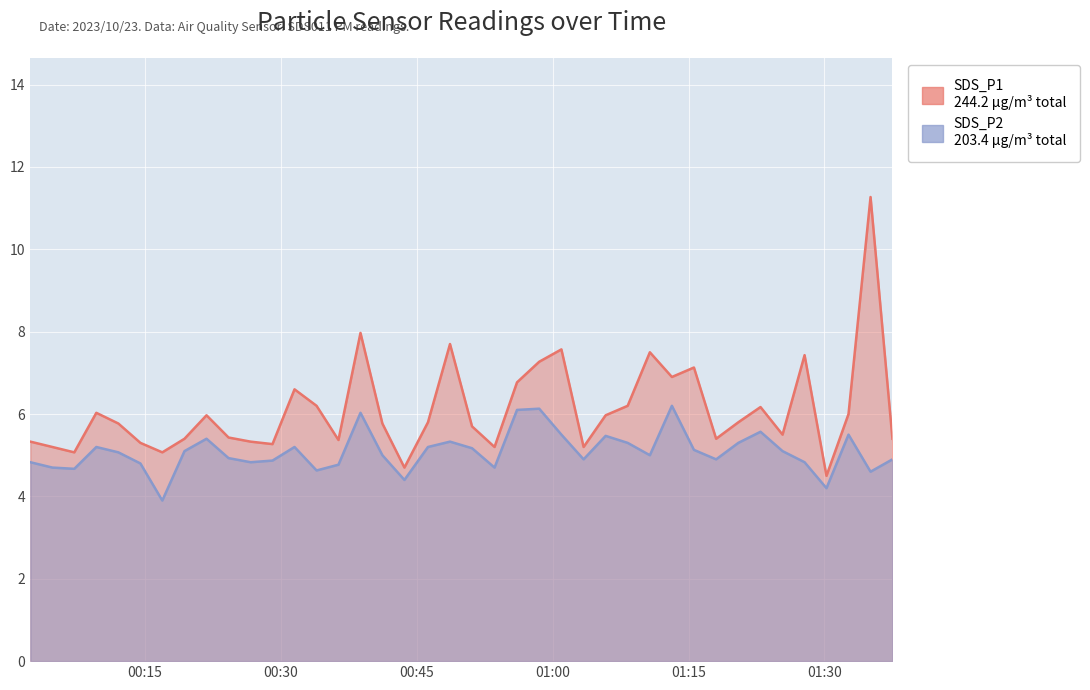

What position from the right is 2023/10/23 00:53:35?

19